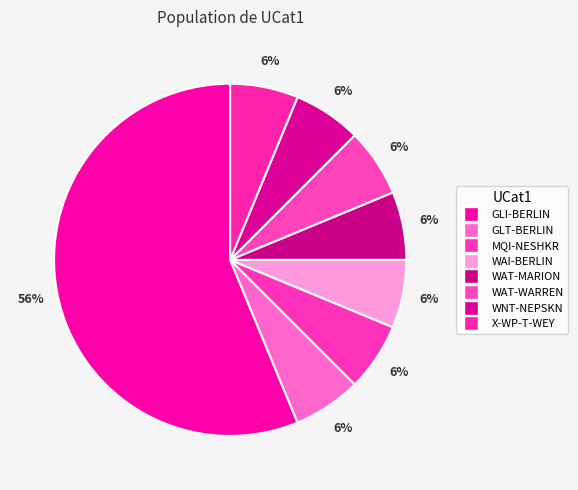

To the nearest percent, what portion does X-WP-T-WEY represent?

6%